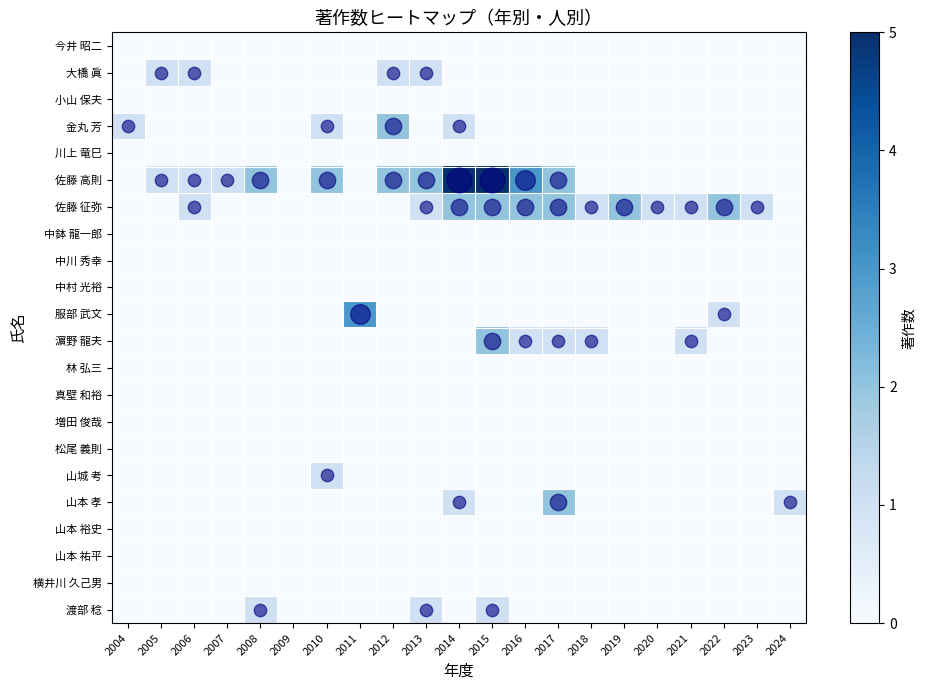

Reading right to left, transcribe all the data shown in this chart.

今井 昭二: 2024=0	2023=0	2022=0	2021=0	2020=0	2019=0	2018=0	2017=0	2016=0	2015=0	2014=0	2013=0	2012=0	2011=0	2010=0	2009=0	2008=0	2007=0	2006=0	2005=0	2004=0
大橋 眞: 2024=0	2023=0	2022=0	2021=0	2020=0	2019=0	2018=0	2017=0	2016=0	2015=0	2014=0	2013=1	2012=1	2011=0	2010=0	2009=0	2008=0	2007=0	2006=1	2005=1	2004=0
小山 保夫: 2024=0	2023=0	2022=0	2021=0	2020=0	2019=0	2018=0	2017=0	2016=0	2015=0	2014=0	2013=0	2012=0	2011=0	2010=0	2009=0	2008=0	2007=0	2006=0	2005=0	2004=0
金丸 芳: 2024=0	2023=0	2022=0	2021=0	2020=0	2019=0	2018=0	2017=0	2016=0	2015=0	2014=1	2013=0	2012=2	2011=0	2010=1	2009=0	2008=0	2007=0	2006=0	2005=0	2004=1
川上 竜巳: 2024=0	2023=0	2022=0	2021=0	2020=0	2019=0	2018=0	2017=0	2016=0	2015=0	2014=0	2013=0	2012=0	2011=0	2010=0	2009=0	2008=0	2007=0	2006=0	2005=0	2004=0
佐藤 高則: 2024=0	2023=0	2022=0	2021=0	2020=0	2019=0	2018=0	2017=2	2016=3	2015=5	2014=5	2013=2	2012=2	2011=0	2010=2	2009=0	2008=2	2007=1	2006=1	2005=1	2004=0
佐藤 征弥: 2024=0	2023=1	2022=2	2021=1	2020=1	2019=2	2018=1	2017=2	2016=2	2015=2	2014=2	2013=1	2012=0	2011=0	2010=0	2009=0	2008=0	2007=0	2006=1	2005=0	2004=0
中鉢 龍一郎: 2024=0	2023=0	2022=0	2021=0	2020=0	2019=0	2018=0	2017=0	2016=0	2015=0	2014=0	2013=0	2012=0	2011=0	2010=0	2009=0	2008=0	2007=0	2006=0	2005=0	2004=0
中川 秀幸: 2024=0	2023=0	2022=0	2021=0	2020=0	2019=0	2018=0	2017=0	2016=0	2015=0	2014=0	2013=0	2012=0	2011=0	2010=0	2009=0	2008=0	2007=0	2006=0	2005=0	2004=0
中村 光裕: 2024=0	2023=0	2022=0	2021=0	2020=0	2019=0	2018=0	2017=0	2016=0	2015=0	2014=0	2013=0	2012=0	2011=0	2010=0	2009=0	2008=0	2007=0	2006=0	2005=0	2004=0
服部 武文: 2024=0	2023=0	2022=1	2021=0	2020=0	2019=0	2018=0	2017=0	2016=0	2015=0	2014=0	2013=0	2012=0	2011=3	2010=0	2009=0	2008=0	2007=0	2006=0	2005=0	2004=0
濵野 龍夫: 2024=0	2023=0	2022=0	2021=1	2020=0	2019=0	2018=1	2017=1	2016=1	2015=2	2014=0	2013=0	2012=0	2011=0	2010=0	2009=0	2008=0	2007=0	2006=0	2005=0	2004=0
林 弘三: 2024=0	2023=0	2022=0	2021=0	2020=0	2019=0	2018=0	2017=0	2016=0	2015=0	2014=0	2013=0	2012=0	2011=0	2010=0	2009=0	2008=0	2007=0	2006=0	2005=0	2004=0
真壁 和裕: 2024=0	2023=0	2022=0	2021=0	2020=0	2019=0	2018=0	2017=0	2016=0	2015=0	2014=0	2013=0	2012=0	2011=0	2010=0	2009=0	2008=0	2007=0	2006=0	2005=0	2004=0
増田 俊哉: 2024=0	2023=0	2022=0	2021=0	2020=0	2019=0	2018=0	2017=0	2016=0	2015=0	2014=0	2013=0	2012=0	2011=0	2010=0	2009=0	2008=0	2007=0	2006=0	2005=0	2004=0
松尾 義則: 2024=0	2023=0	2022=0	2021=0	2020=0	2019=0	2018=0	2017=0	2016=0	2015=0	2014=0	2013=0	2012=0	2011=0	2010=0	2009=0	2008=0	2007=0	2006=0	2005=0	2004=0
山城 考: 2024=0	2023=0	2022=0	2021=0	2020=0	2019=0	2018=0	2017=0	2016=0	2015=0	2014=0	2013=0	2012=0	2011=0	2010=1	2009=0	2008=0	2007=0	2006=0	2005=0	2004=0
山本 孝: 2024=1	2023=0	2022=0	2021=0	2020=0	2019=0	2018=0	2017=2	2016=0	2015=0	2014=1	2013=0	2012=0	2011=0	2010=0	2009=0	2008=0	2007=0	2006=0	2005=0	2004=0
山本 裕史: 2024=0	2023=0	2022=0	2021=0	2020=0	2019=0	2018=0	2017=0	2016=0	2015=0	2014=0	2013=0	2012=0	2011=0	2010=0	2009=0	2008=0	2007=0	2006=0	2005=0	2004=0
山本 祐平: 2024=0	2023=0	2022=0	2021=0	2020=0	2019=0	2018=0	2017=0	2016=0	2015=0	2014=0	2013=0	2012=0	2011=0	2010=0	2009=0	2008=0	2007=0	2006=0	2005=0	2004=0
横井川 久己男: 2024=0	2023=0	2022=0	2021=0	2020=0	2019=0	2018=0	2017=0	2016=0	2015=0	2014=0	2013=0	2012=0	2011=0	2010=0	2009=0	2008=0	2007=0	2006=0	2005=0	2004=0
渡部 稔: 2024=0	2023=0	2022=0	2021=0	2020=0	2019=0	2018=0	2017=0	2016=0	2015=1	2014=0	2013=1	2012=0	2011=0	2010=0	2009=0	2008=1	2007=0	2006=0	2005=0	2004=0